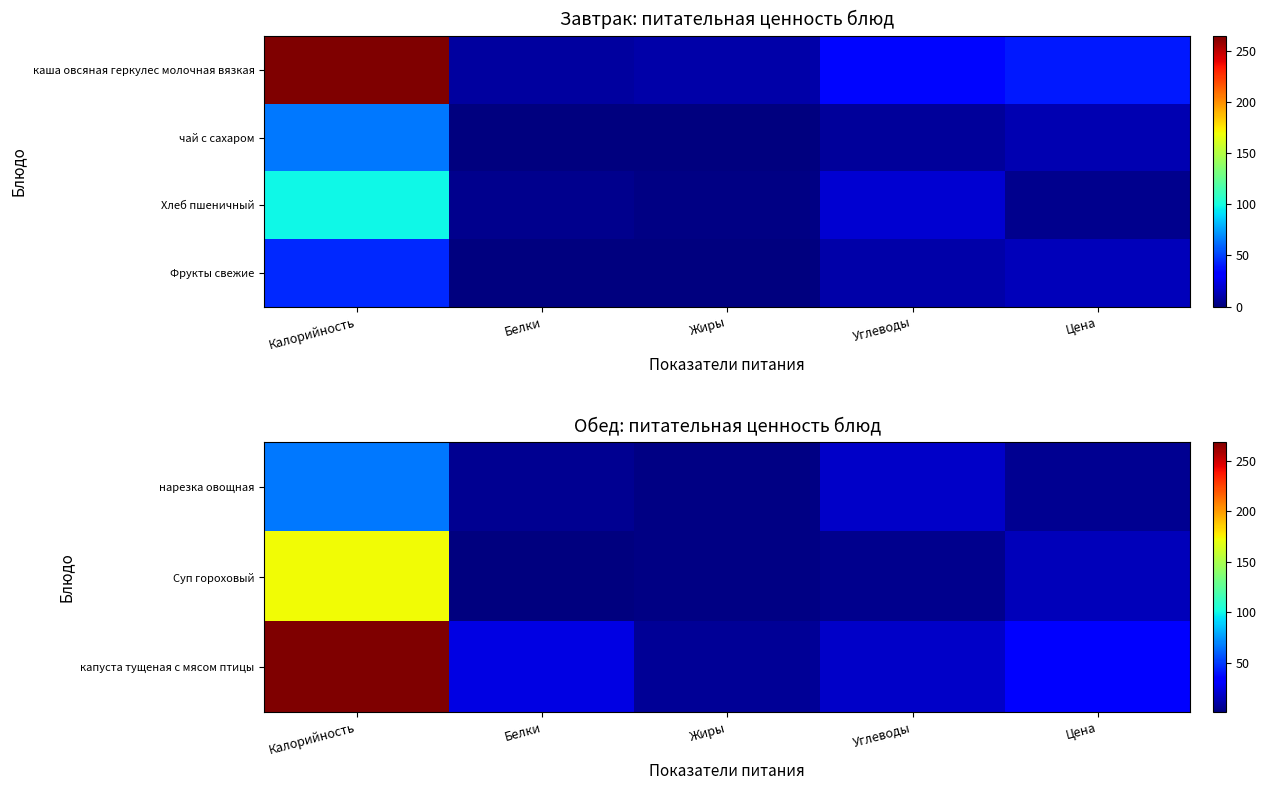

Which has a higher value, Углеводы or Жиры?

Углеводы